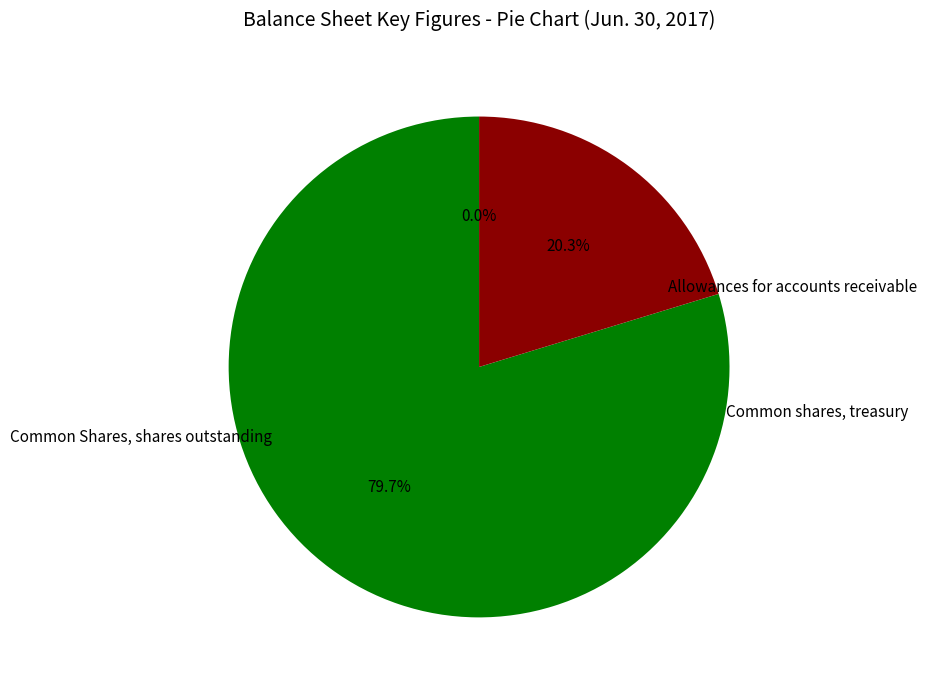

Does any single category account for the majority?

Yes